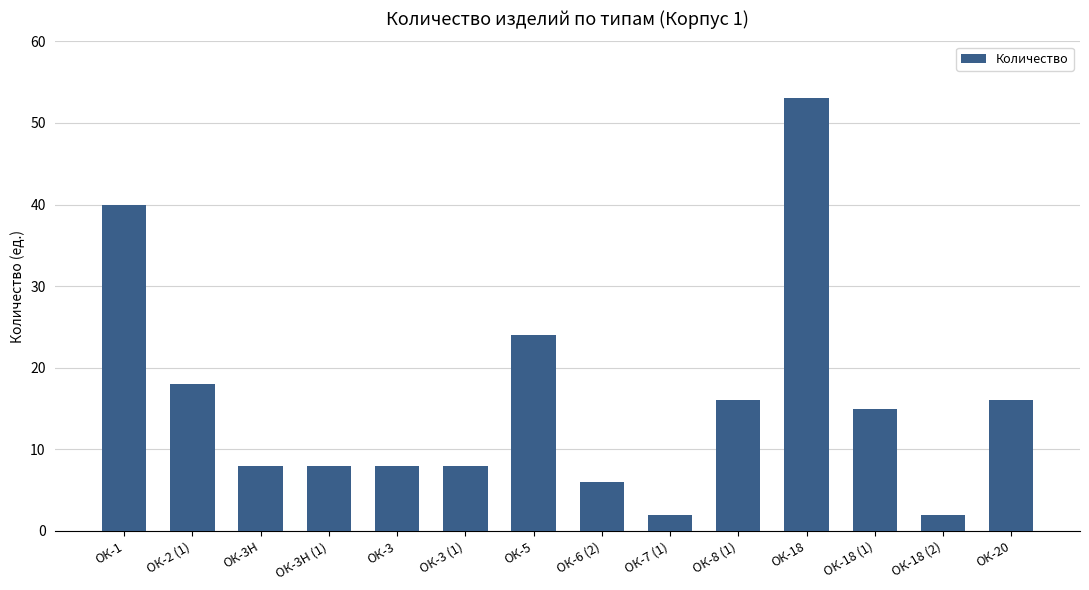

What is the greatest value displayed?

53